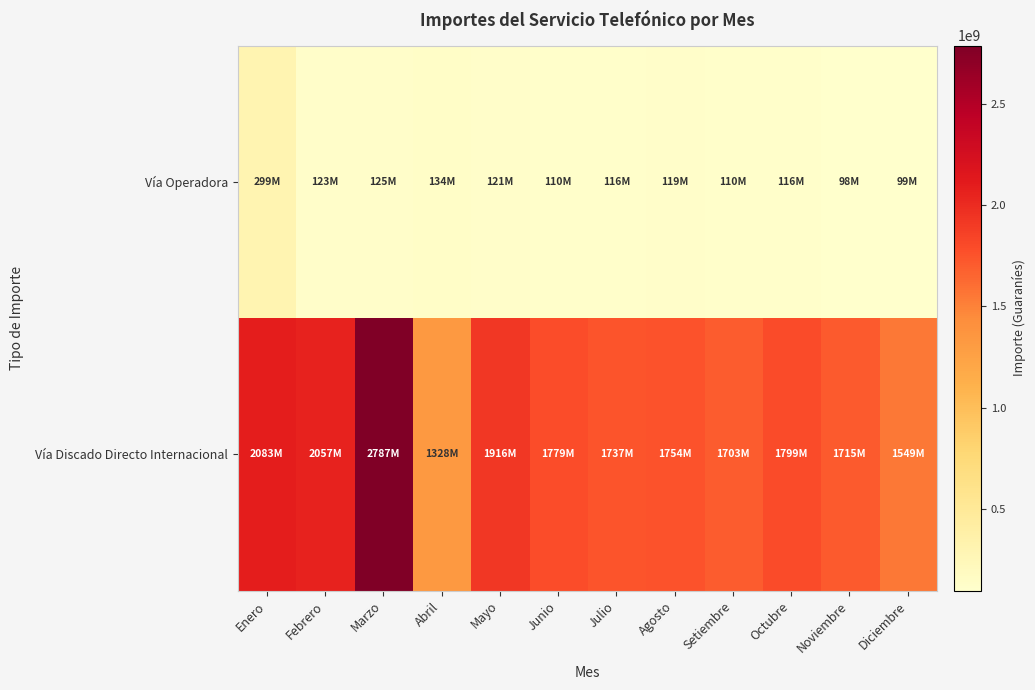

Between Setiembre and Octubre, which series saw the biggest shift?

Vía Discado Directo Internacional